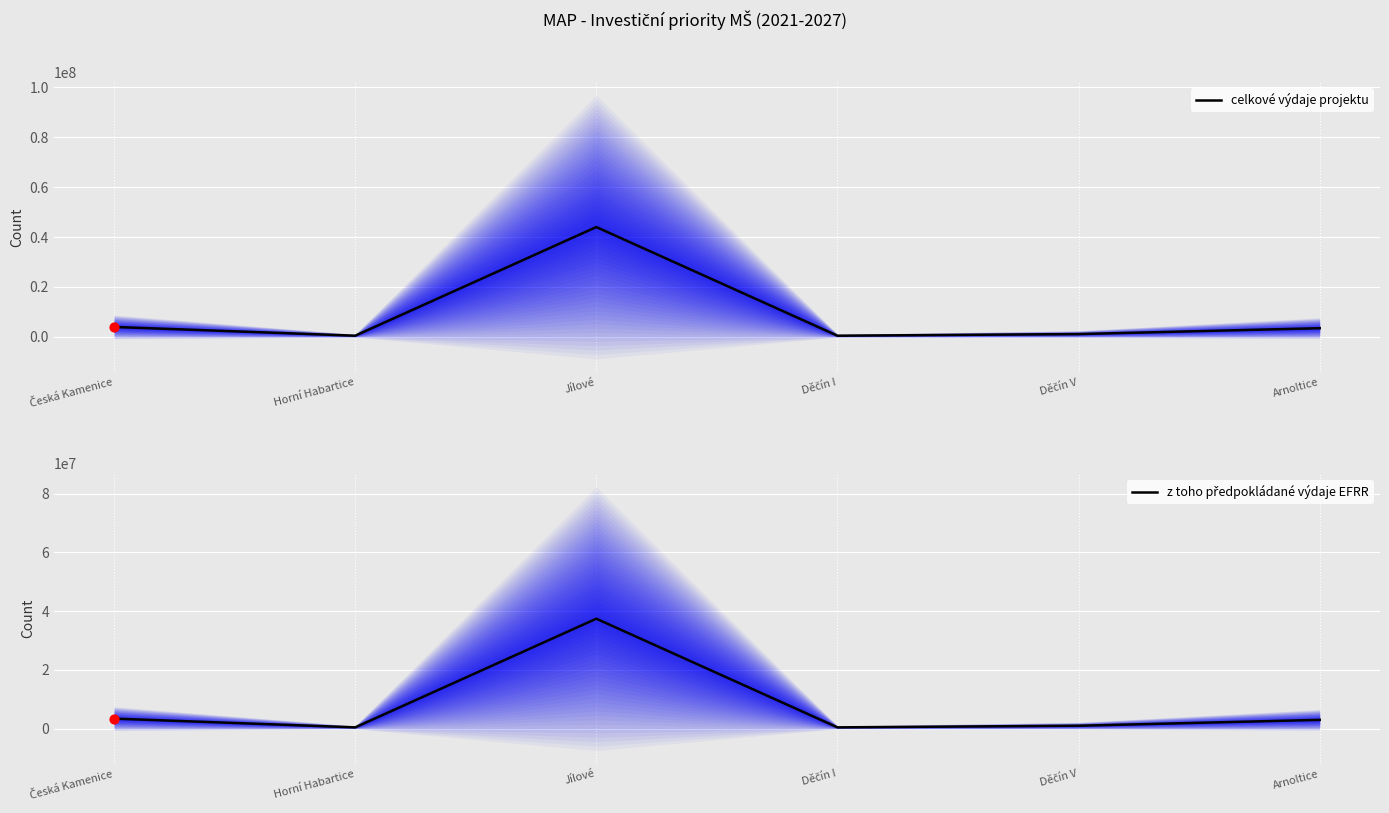

Which series reaches the maximum Y coordinate?

celkové výdaje projektu